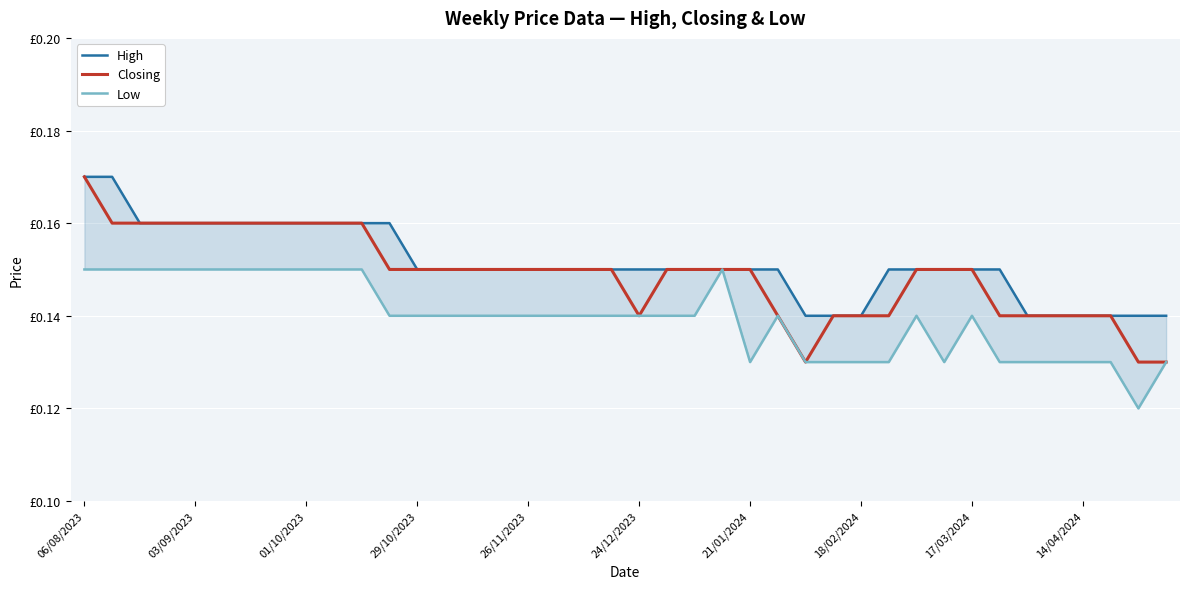

How many High values are between 0 and 1?

40